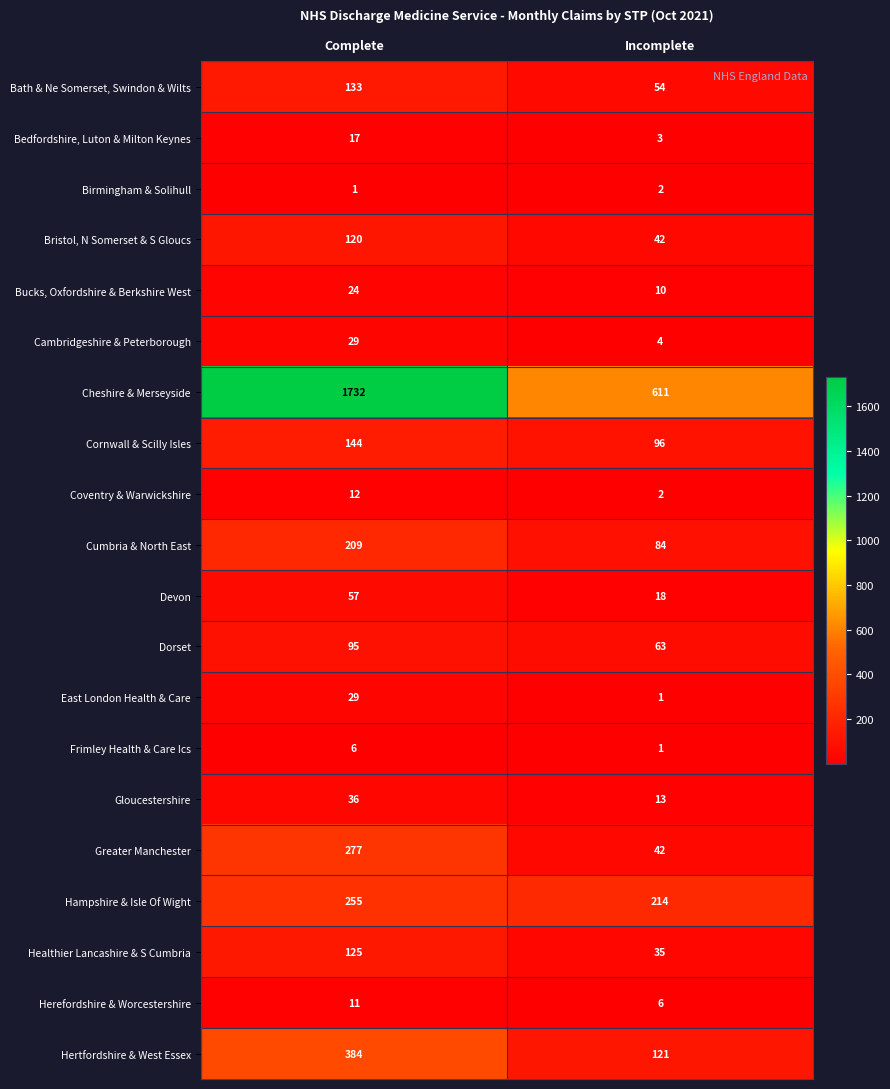

The value of Cheshire & Merseyside at Incomplete is 611. True or false?

True